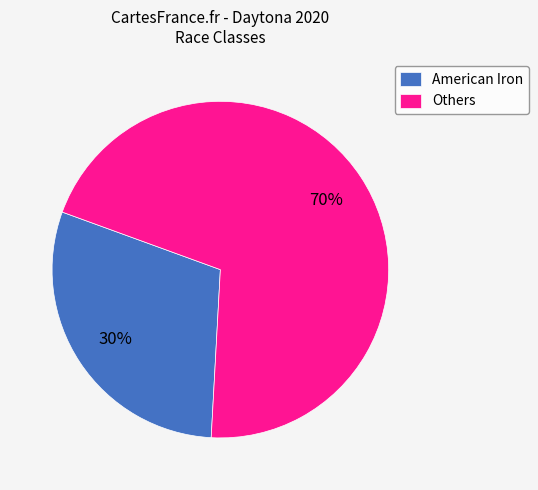

To the nearest percent, what percentage of the pie is American Iron?

30%